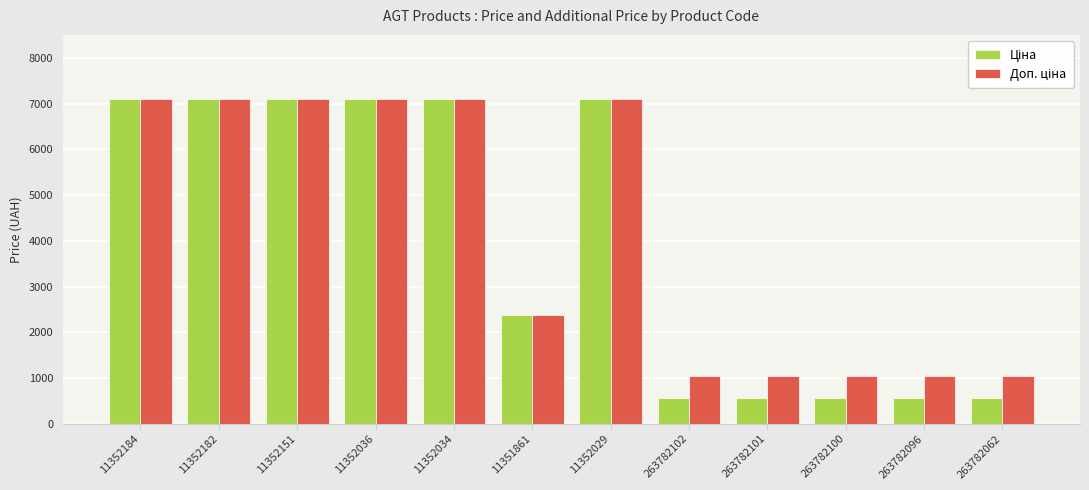

What is the total value across all series at 11351861?

4744.4